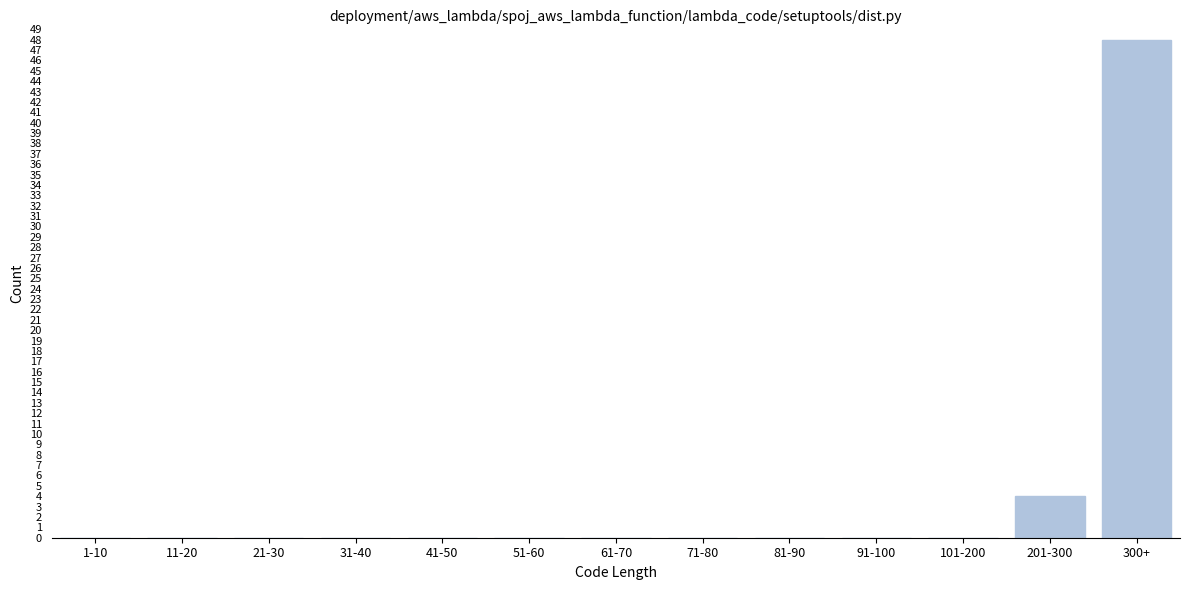

Reading left to right, list all the values displayed in this chart.

1-10=0	11-20=0	21-30=0	31-40=0	41-50=0	51-60=0	61-70=0	71-80=0	81-90=0	91-100=0	101-200=0	201-300=4	300+=48